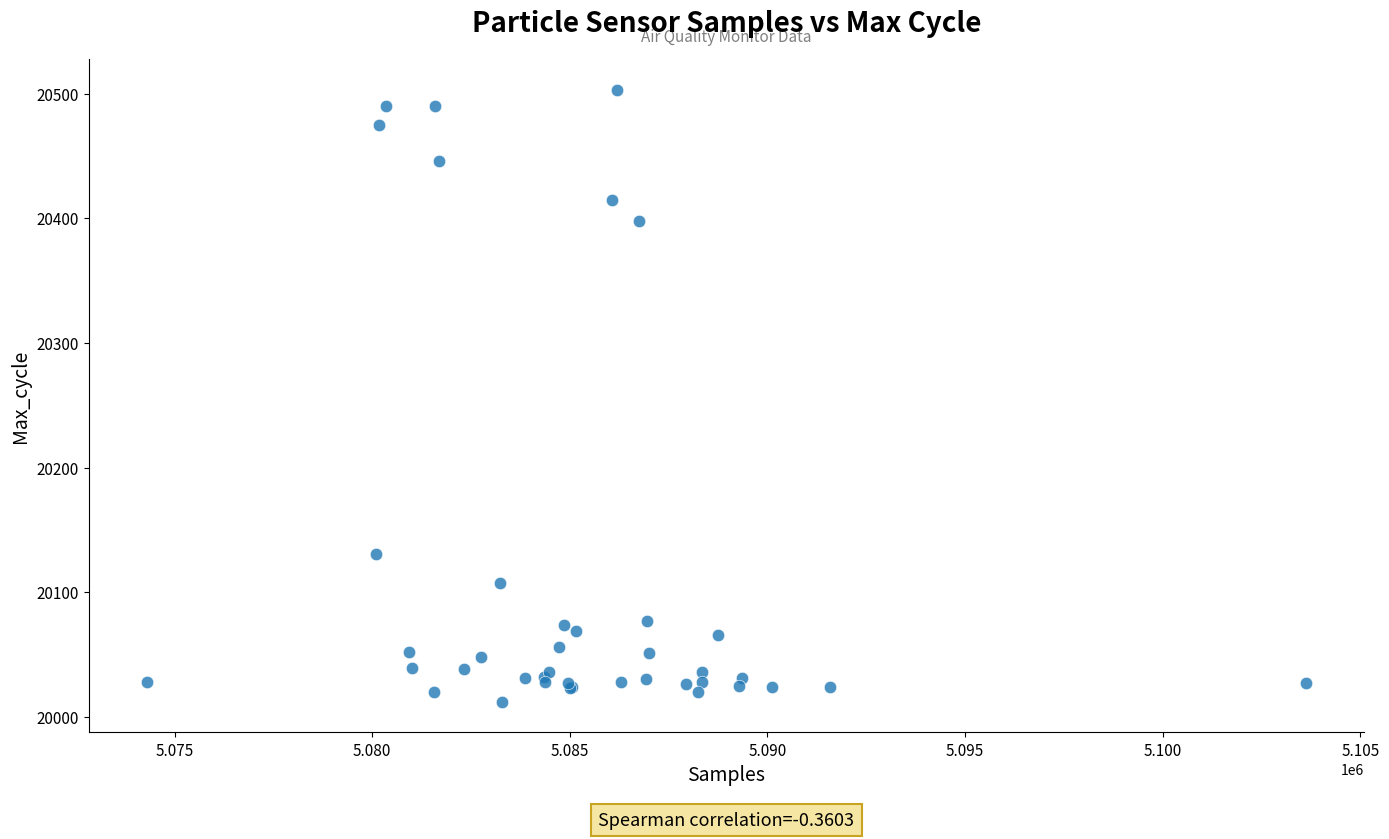

What Y value in the scatter plot is closest to 20257?

20131